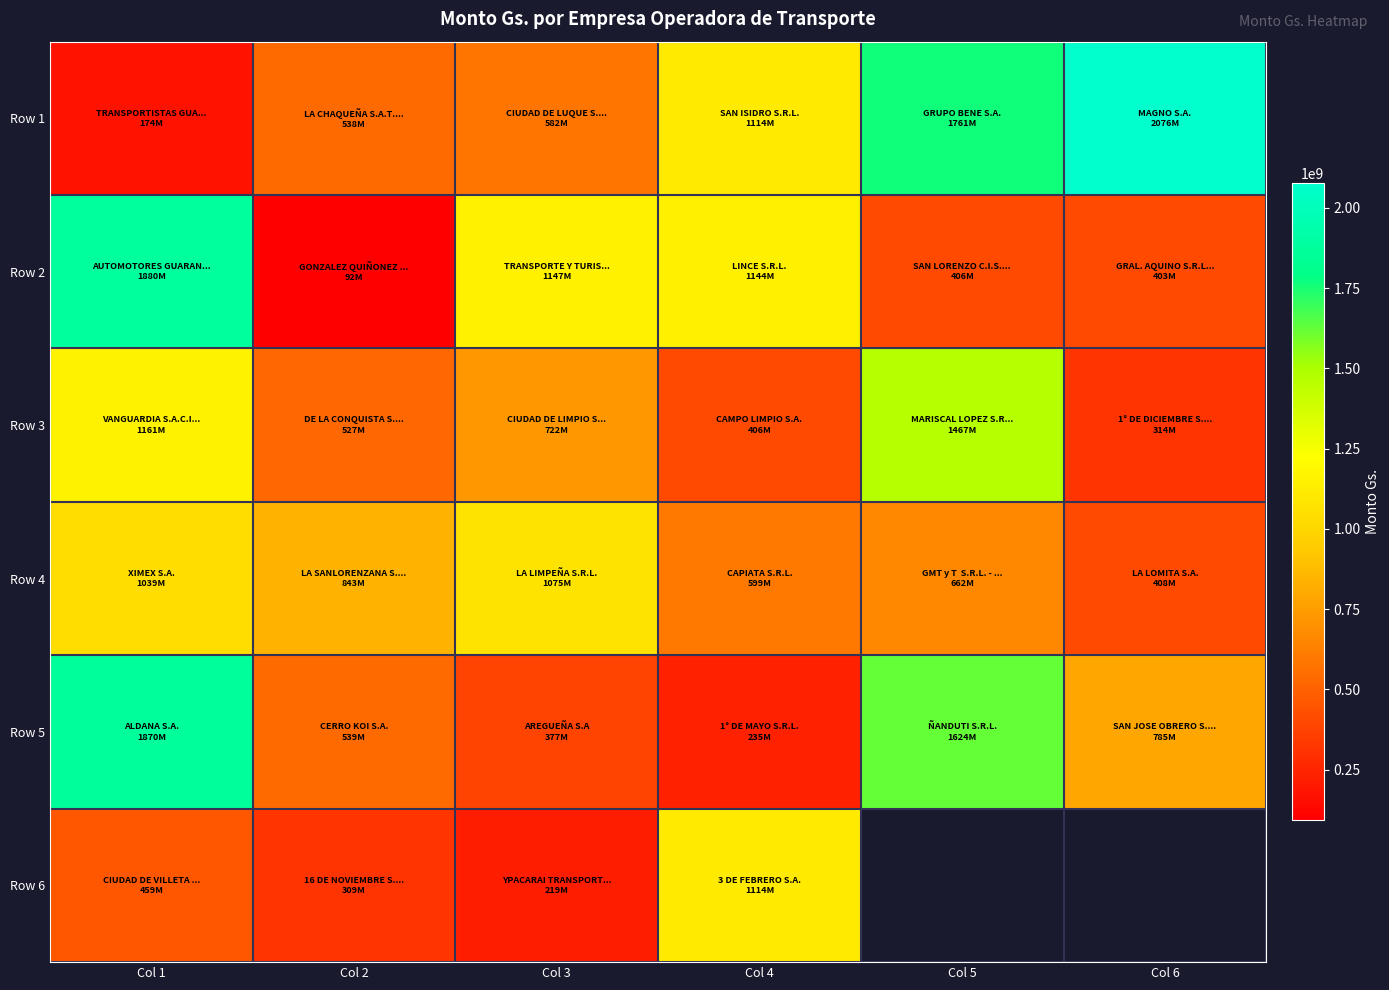

What is the difference between the maximum and minimum values in the Row 5 series?

1635224040.0